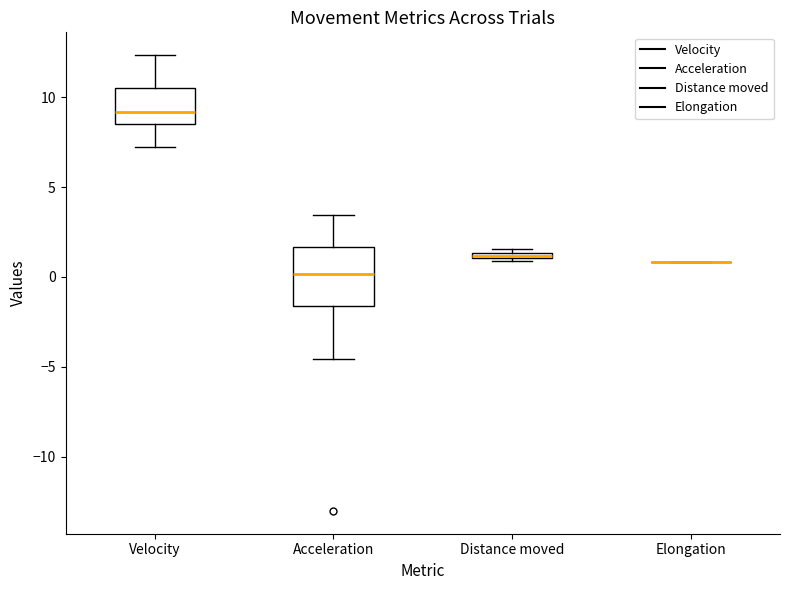

Where is the upper edge of the box for Distance moved on the y-axis? The values are not printed on the chart, so give them approximately, as read against the axis.

1.5